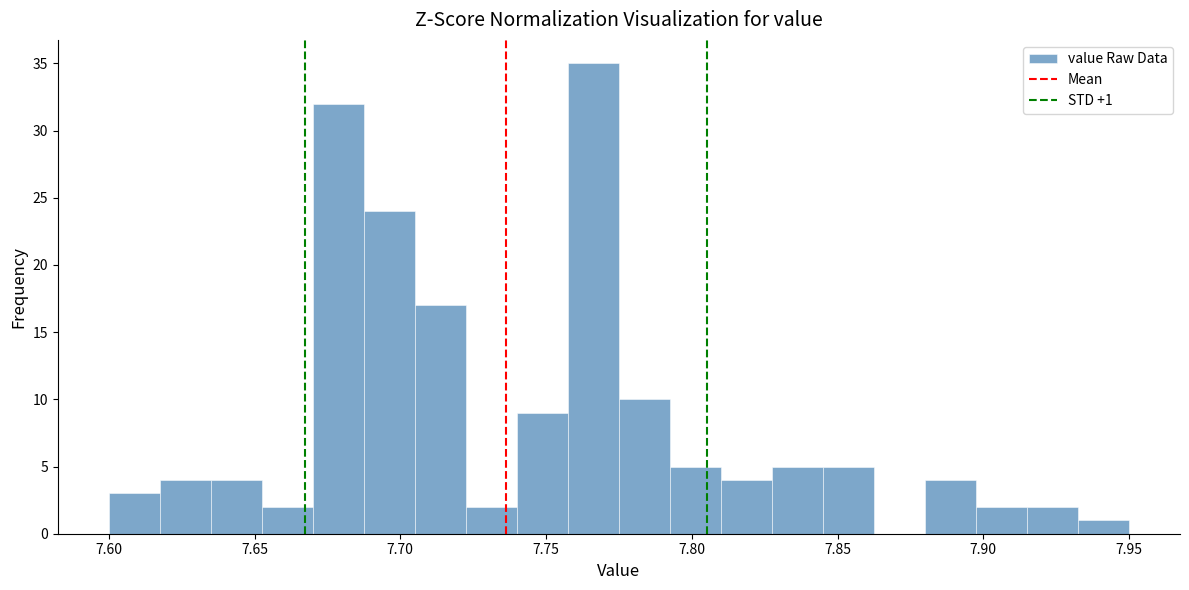

Around what value on the x-axis is the tallest bar? Give the approximate position of its centre, as read against the axis.

7.765